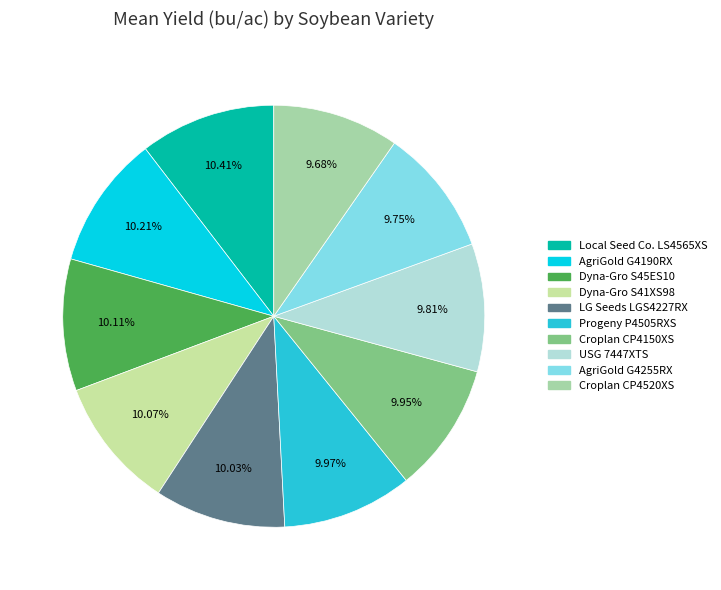

To the nearest percent, what is the average slice percentage?

10%